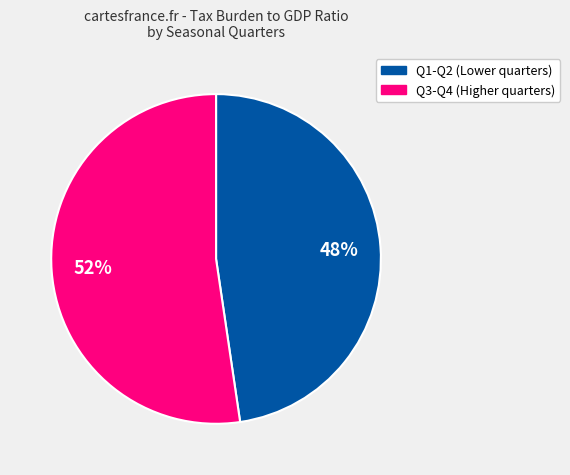

To the nearest percent, what is the average slice percentage?

50%